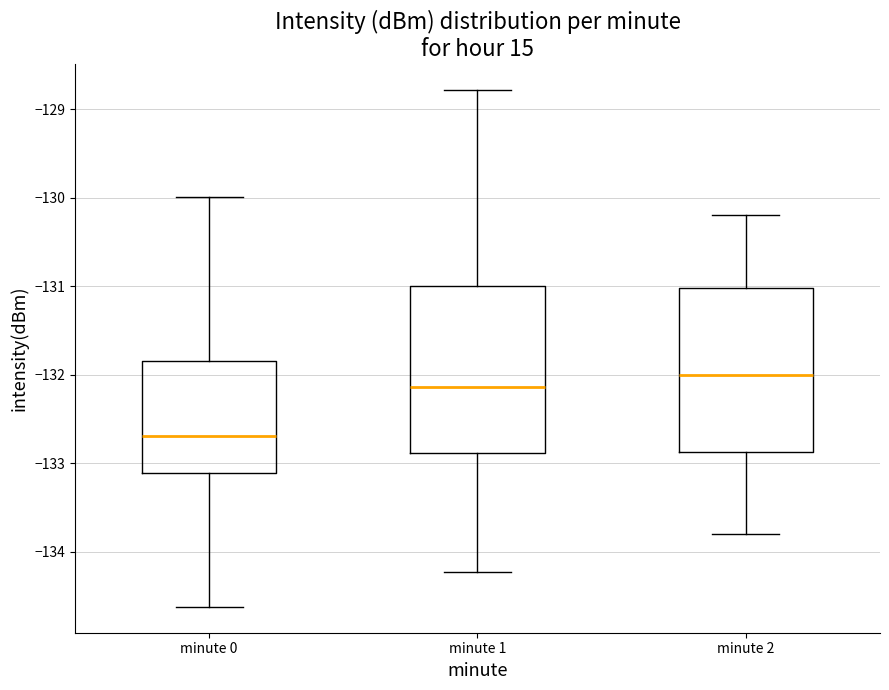

Which box has the highest median line?

minute 2